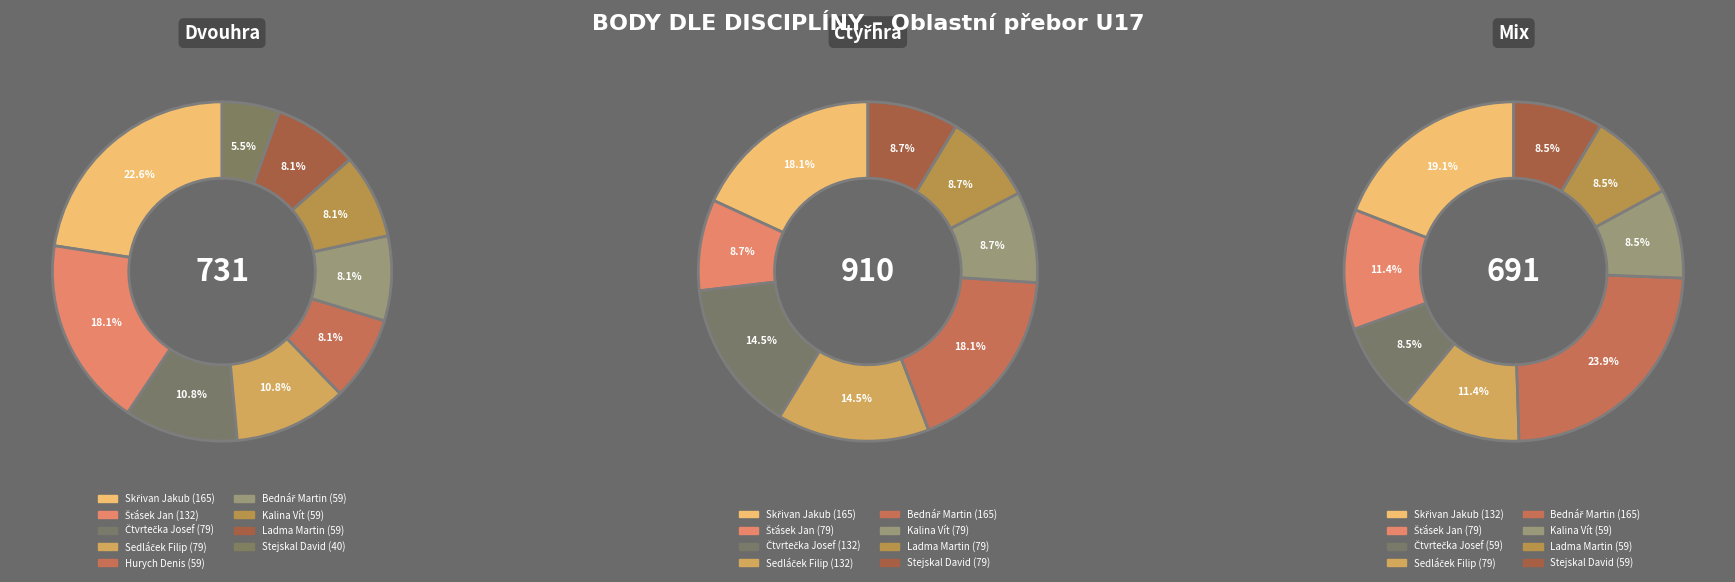

The Čtvrtečka Josef slice represents 24% of the pie. True or false?

False